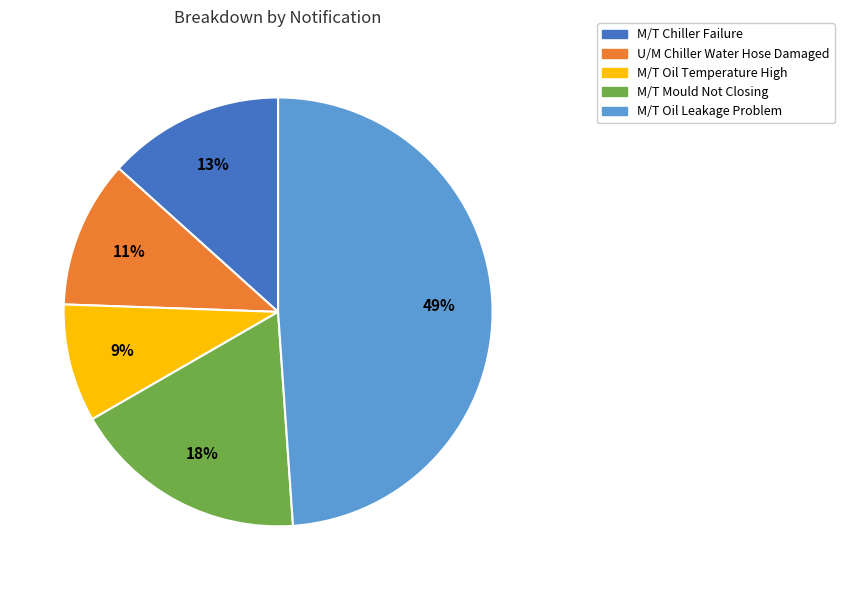

To the nearest percent, what is the difference between the largest and smallest slice percentages?

40%